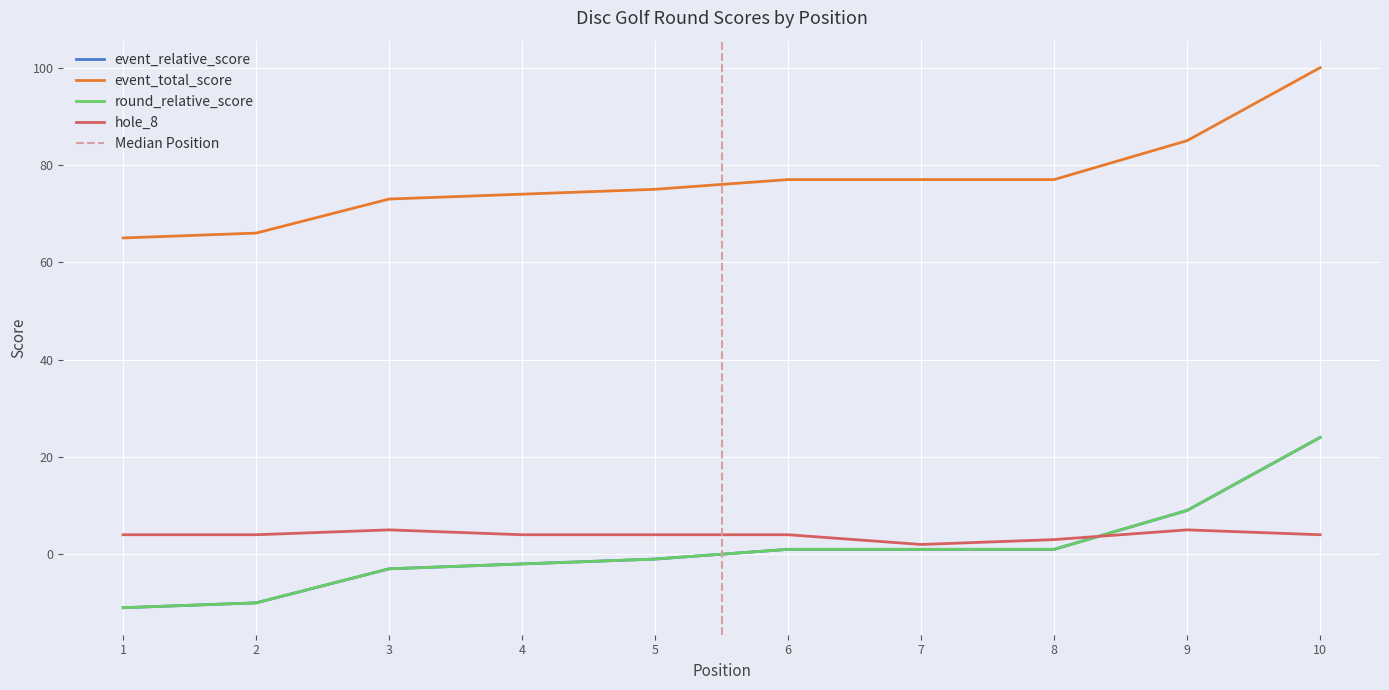

How many negative values does the event_relative_score series have?

5